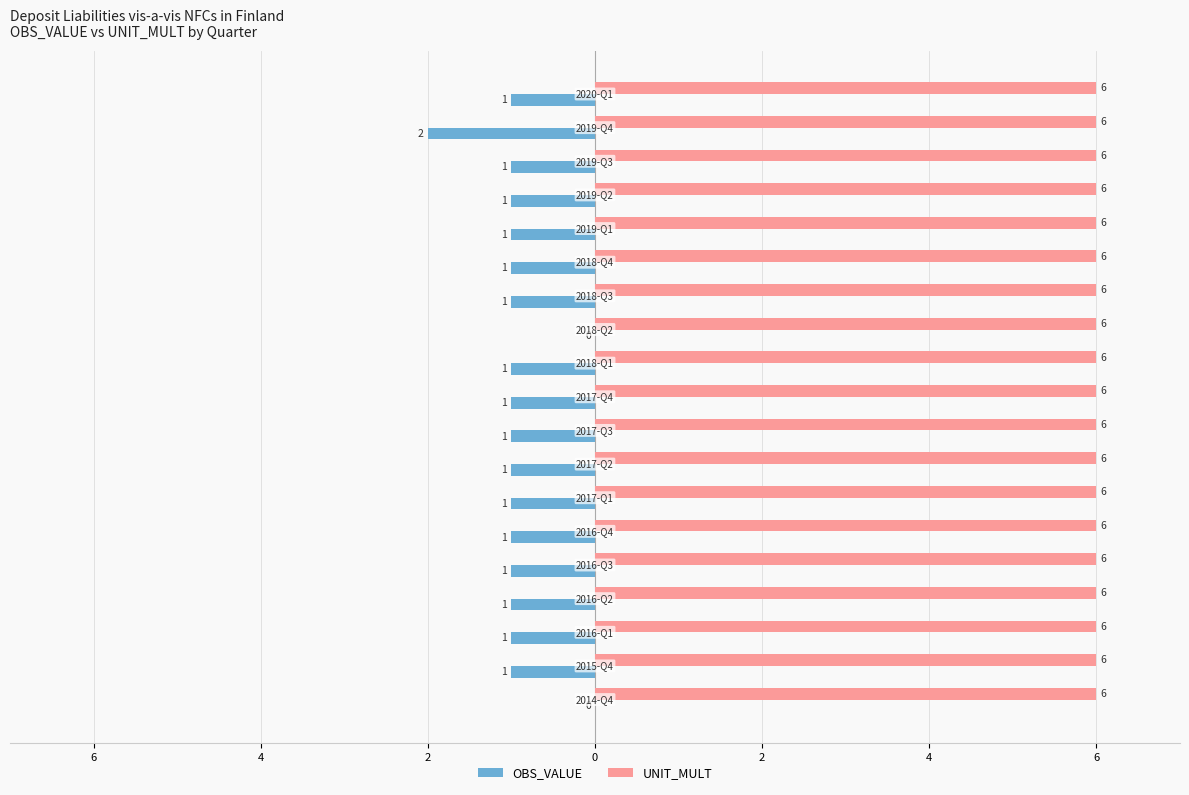

What are all the series names shown in the legend?

OBS_VALUE, UNIT_MULT